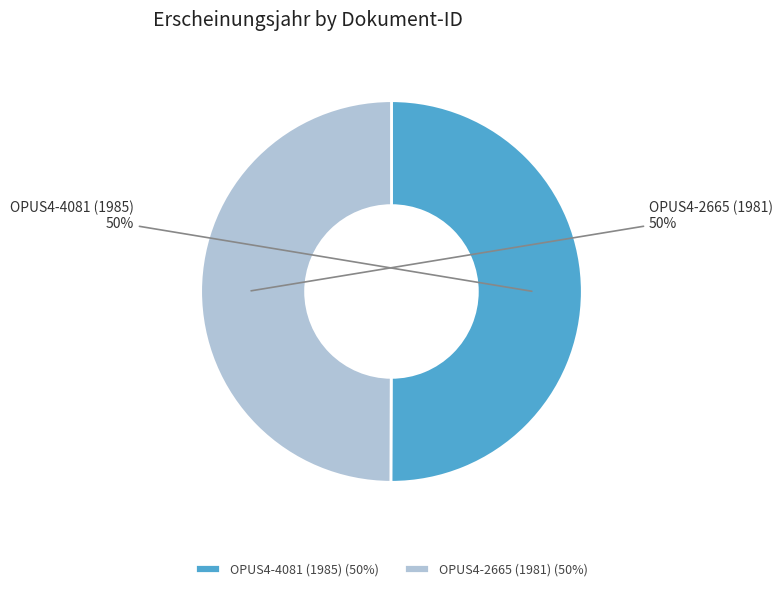

What is the ratio of the value at OPUS4-4081 (1985) to the value at OPUS4-2665 (1981)?

1.0